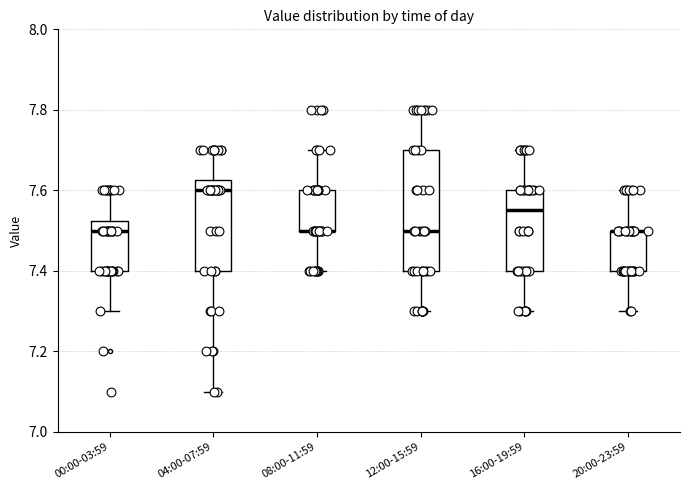

Reading left to right, read every box against the y-axis: the position of its median line, the range the box covers, and the ends of its whiskers. The values are not printed on the chart, so give them approximately, as read against the axis.

00:00-03:59: median 7.50, box 7.40 to 7.52, whiskers 7.30 to 7.60
04:00-07:59: median 7.60, box 7.40 to 7.62, whiskers 7.10 to 7.70
08:00-11:59: median 7.50 (drawn on the box's lower edge), box 7.50 to 7.60, whiskers 7.40 to 7.70
12:00-15:59: median 7.50, box 7.40 to 7.70, whiskers 7.30 to 7.80
16:00-19:59: median 7.56, box 7.40 to 7.60, whiskers 7.30 to 7.70
20:00-23:59: median 7.50 (drawn on the box's upper edge), box 7.40 to 7.50, whiskers 7.30 to 7.60